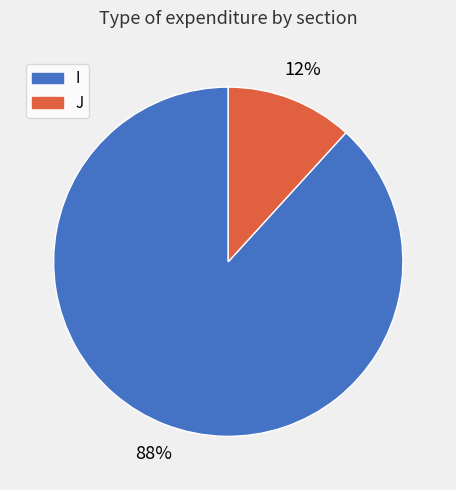

Which has a higher value, J or I?

I